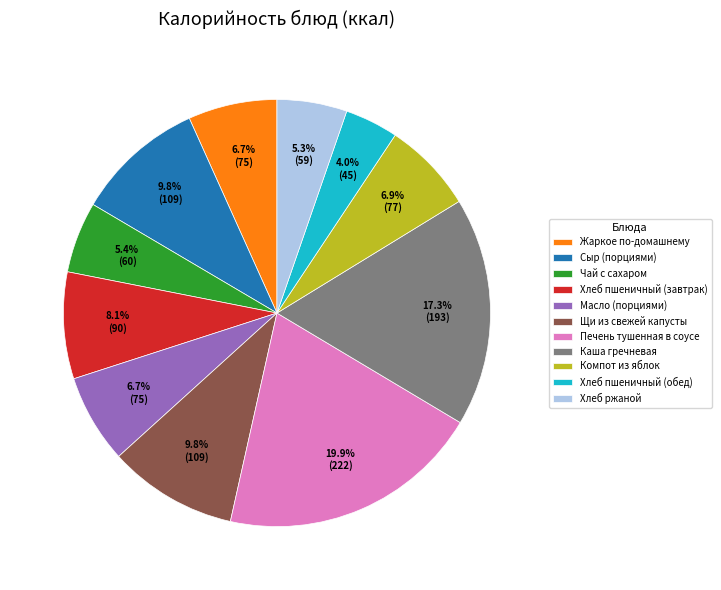

Between Щи из свежей капусты and Масло (порциями), which is larger?

Щи из свежей капусты